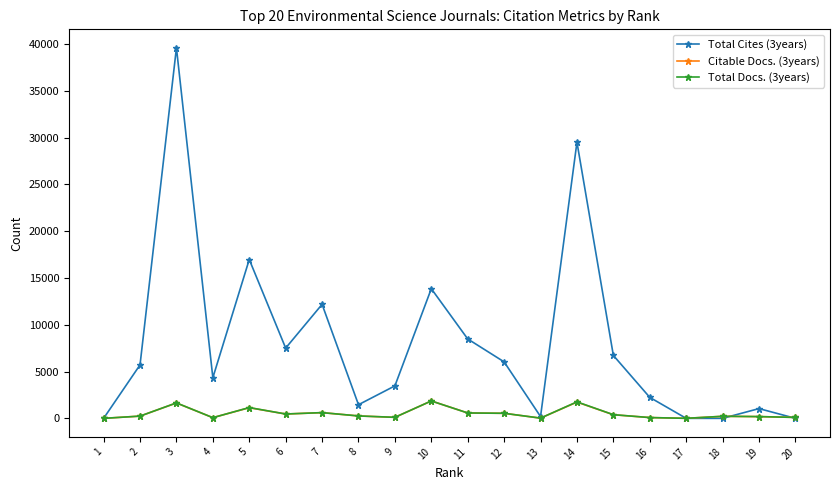

Which series has the largest total across all categories?

Total Cites (3years)